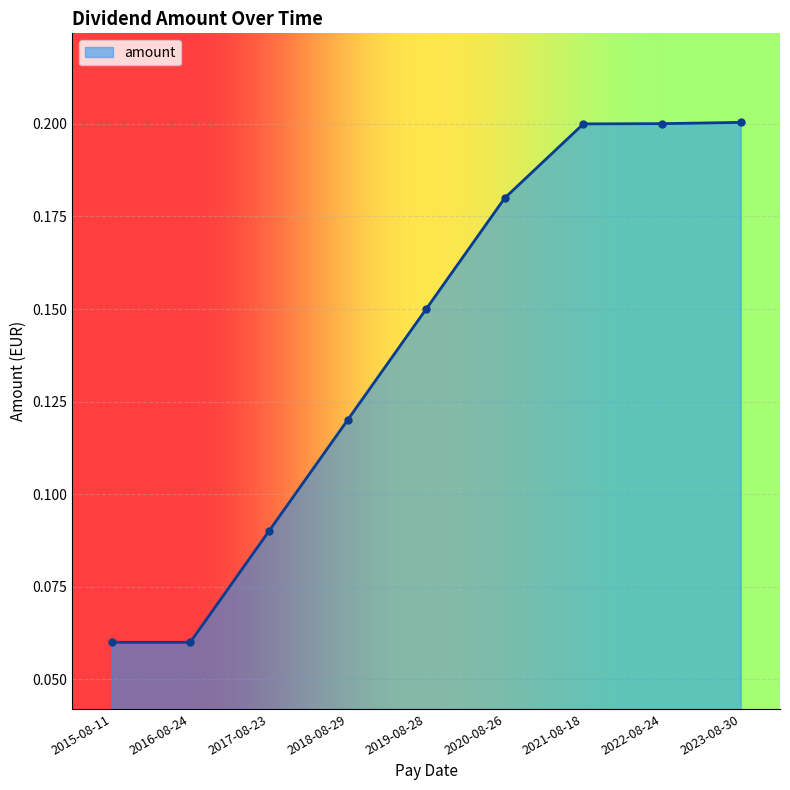

How many lines are shown in the chart?

1